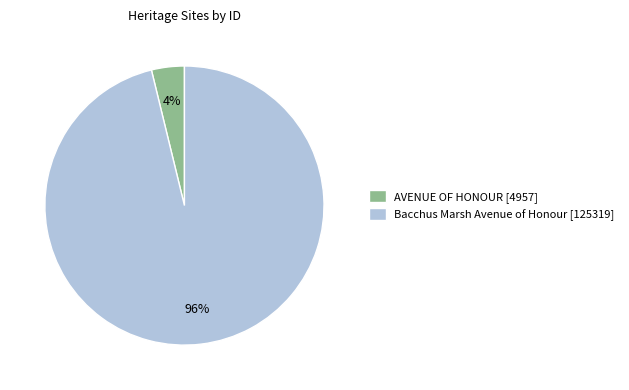

Count the number of slices in the pie.

2